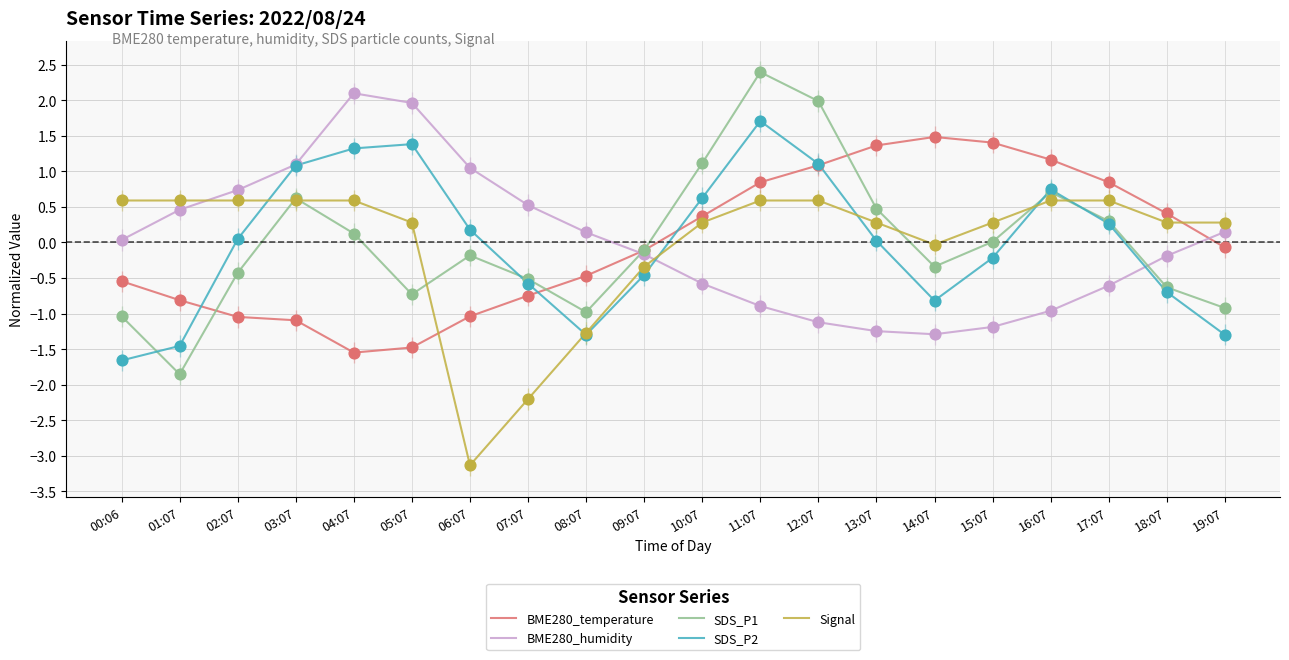

Is the value of SDS_P2 at 15:07 greater than the value of SDS_P1 at 02:07?

Yes